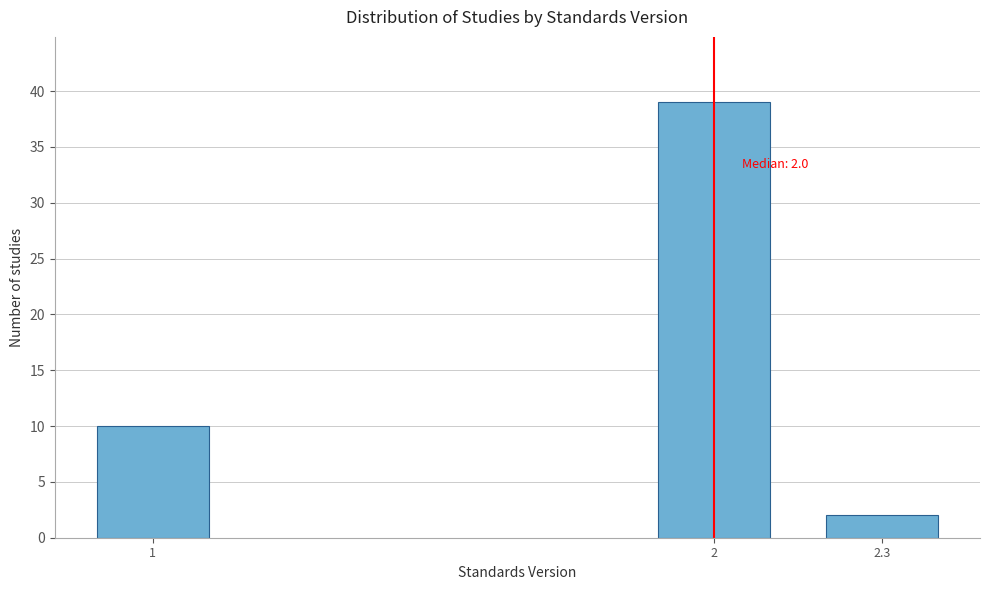

Reading left to right, transcribe all the data shown in this chart.

10	39	2